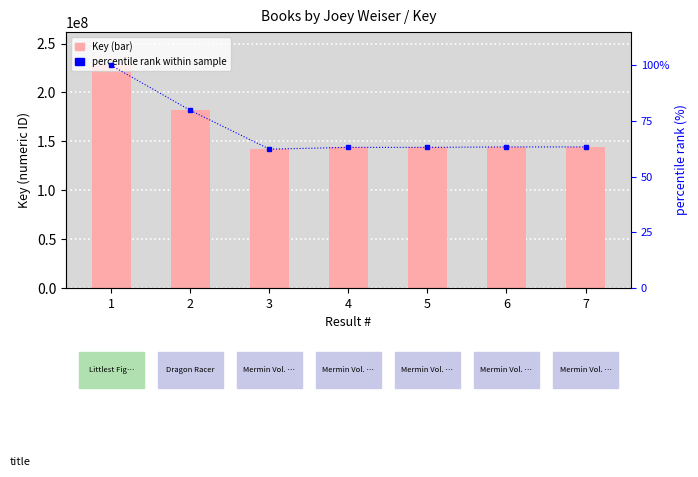

Does the chart contain any negative values?

No